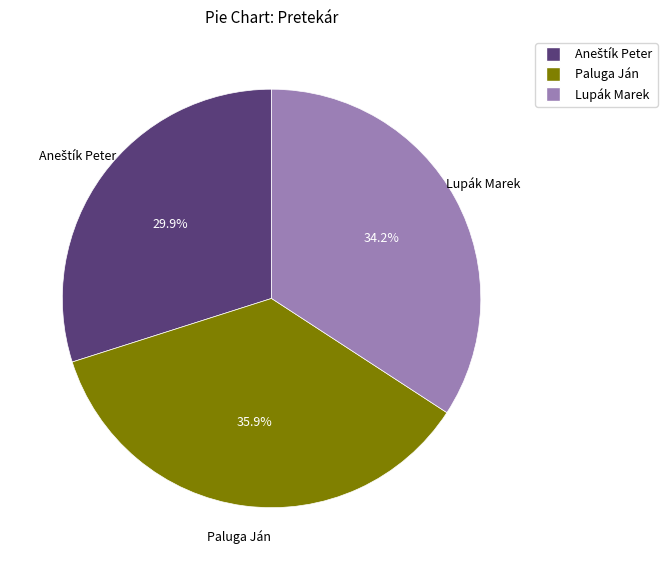

Which category has the biggest portion of the pie?

Paluga Ján